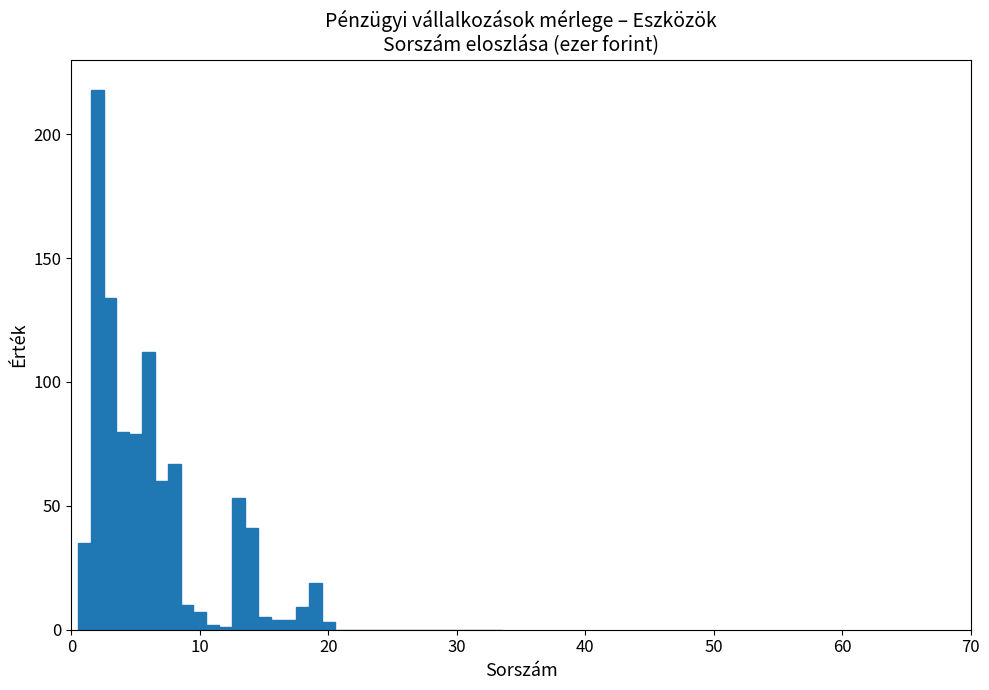

Around what value on the x-axis is the tallest bar? Give the approximate position of its centre, as read against the axis.

2